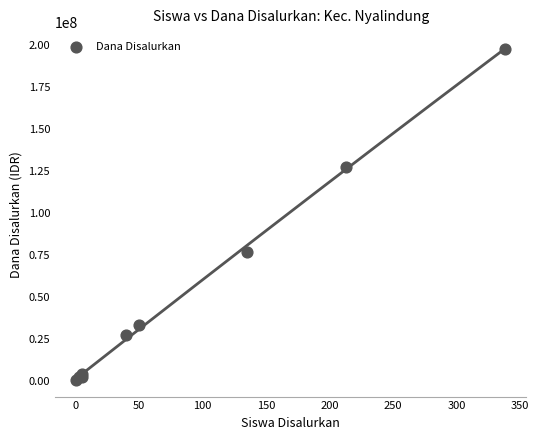

What Y value in the scatter plot is closest to 99187500?

76875000